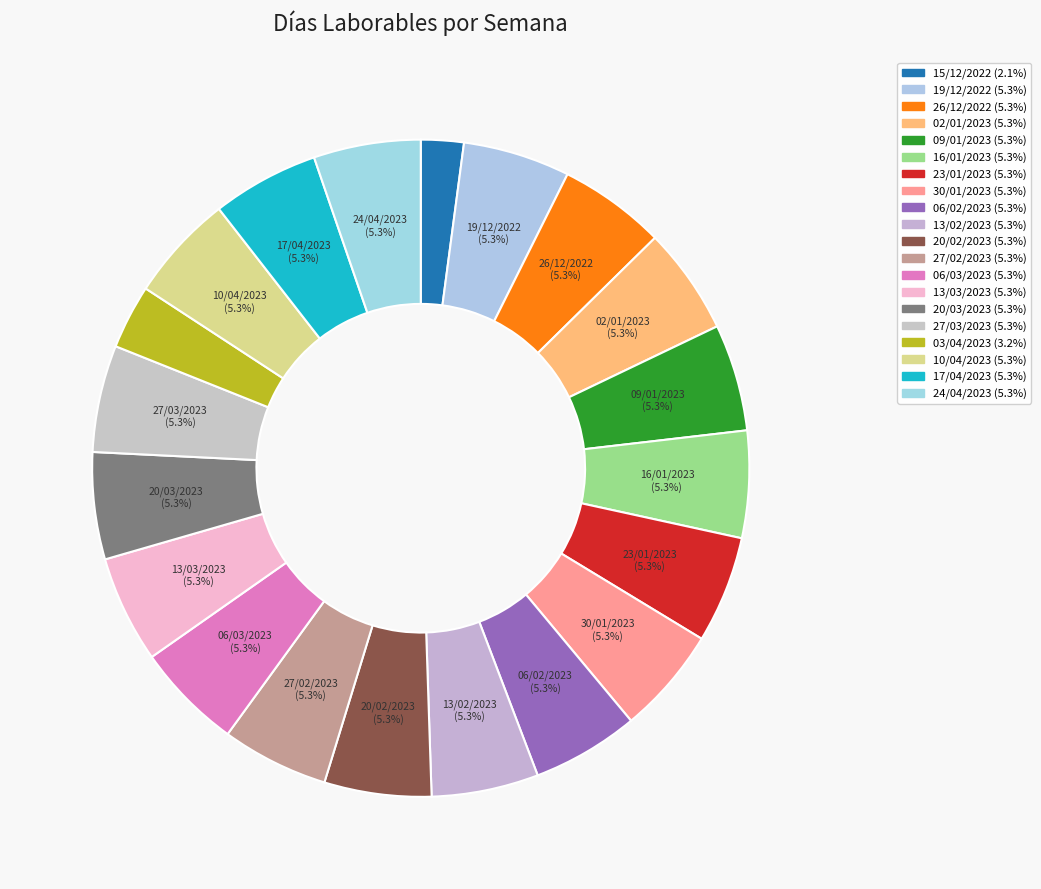

To the nearest percent, what is the difference between the largest and smallest slice percentages?

3%